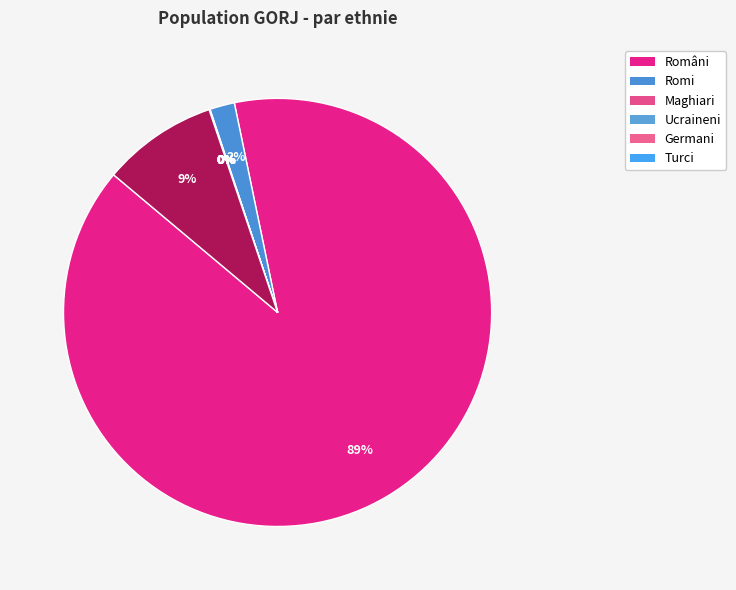

Which slice is the largest?

Români